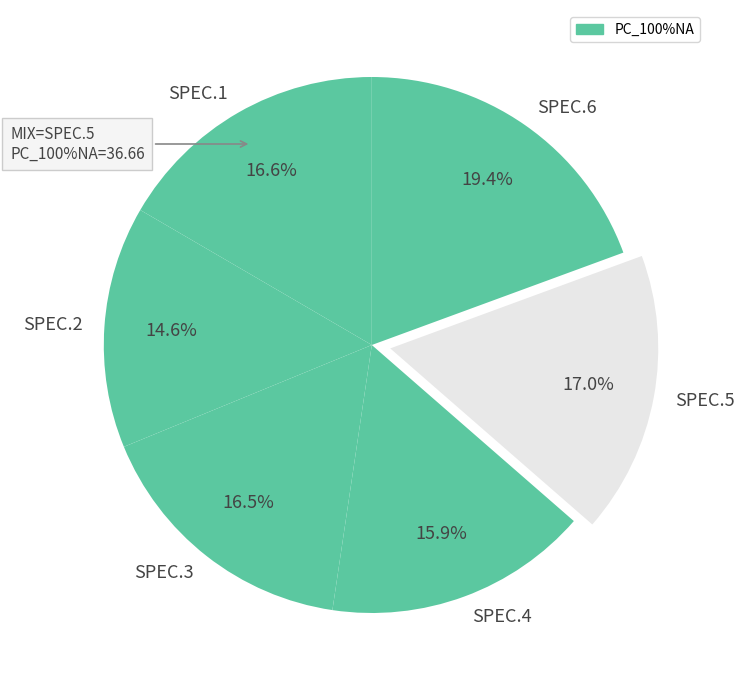

Count the number of slices in the pie.

6